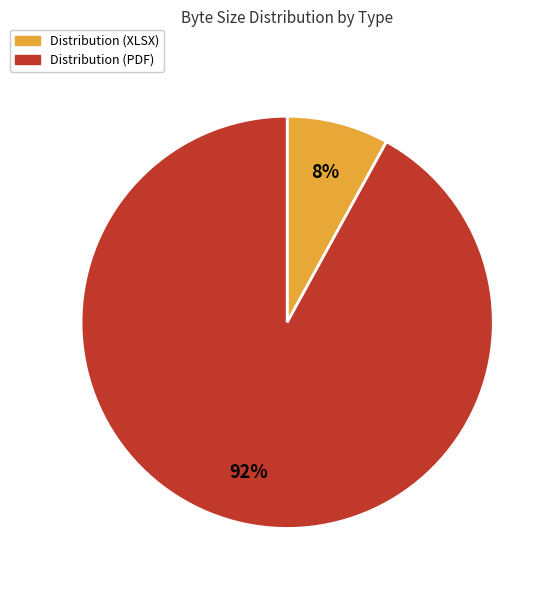

What percentage is the Distribution (PDF) slice, to the nearest percent?

92%